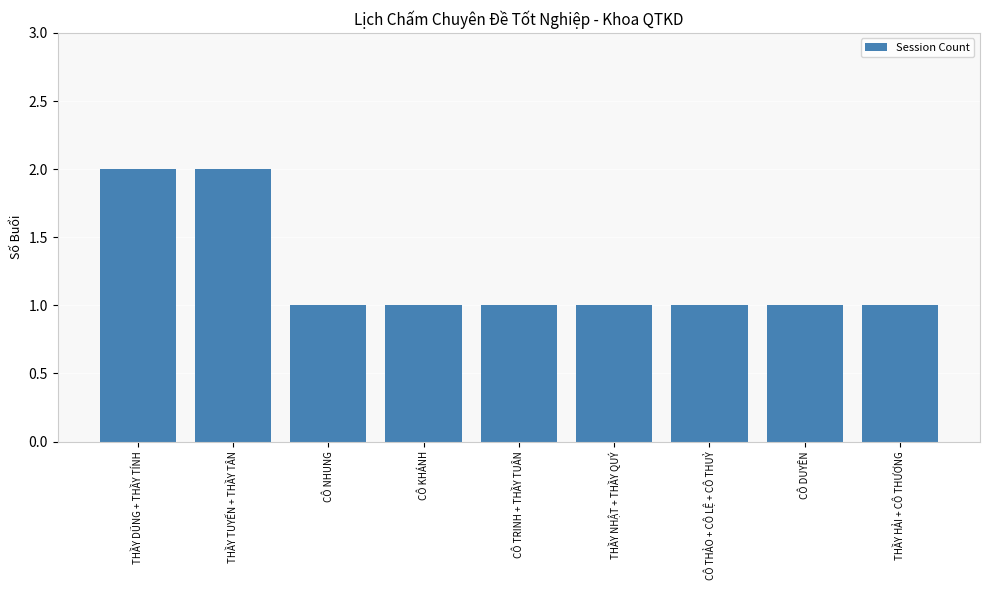

The chart shows a value of 2 at THẦY TUYẾN + THẦY TÂN. True or false?

True